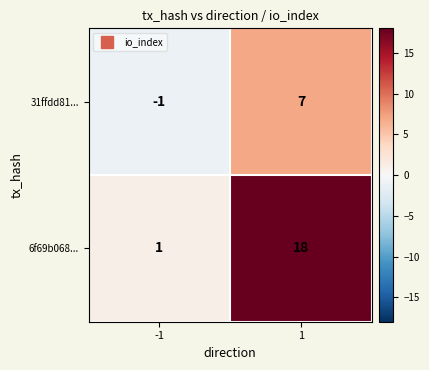

What is the average value of the 6f69b068... series?

10